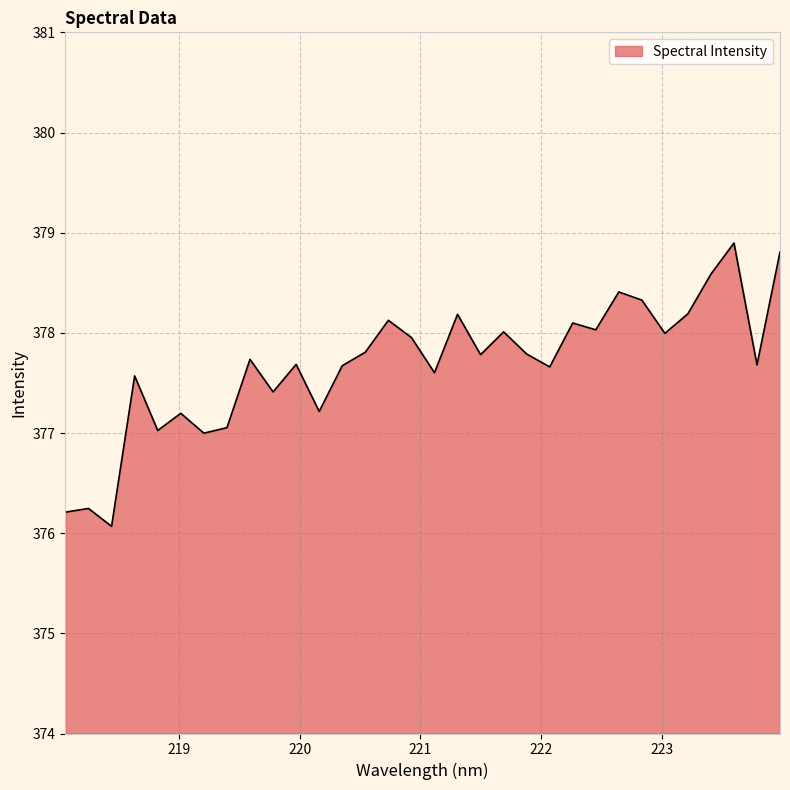

Reading right to left, list all the values displayed in this chart.

378.8	377.7	378.9	378.6	378.2	378.0	378.3	378.4	378.0	378.1	377.7	377.8	378.0	377.8	378.2	377.6	378.0	378.1	377.8	377.7	377.2	377.7	377.4	377.7	377.1	377.0	377.2	377.0	377.6	376.1	376.2	376.2